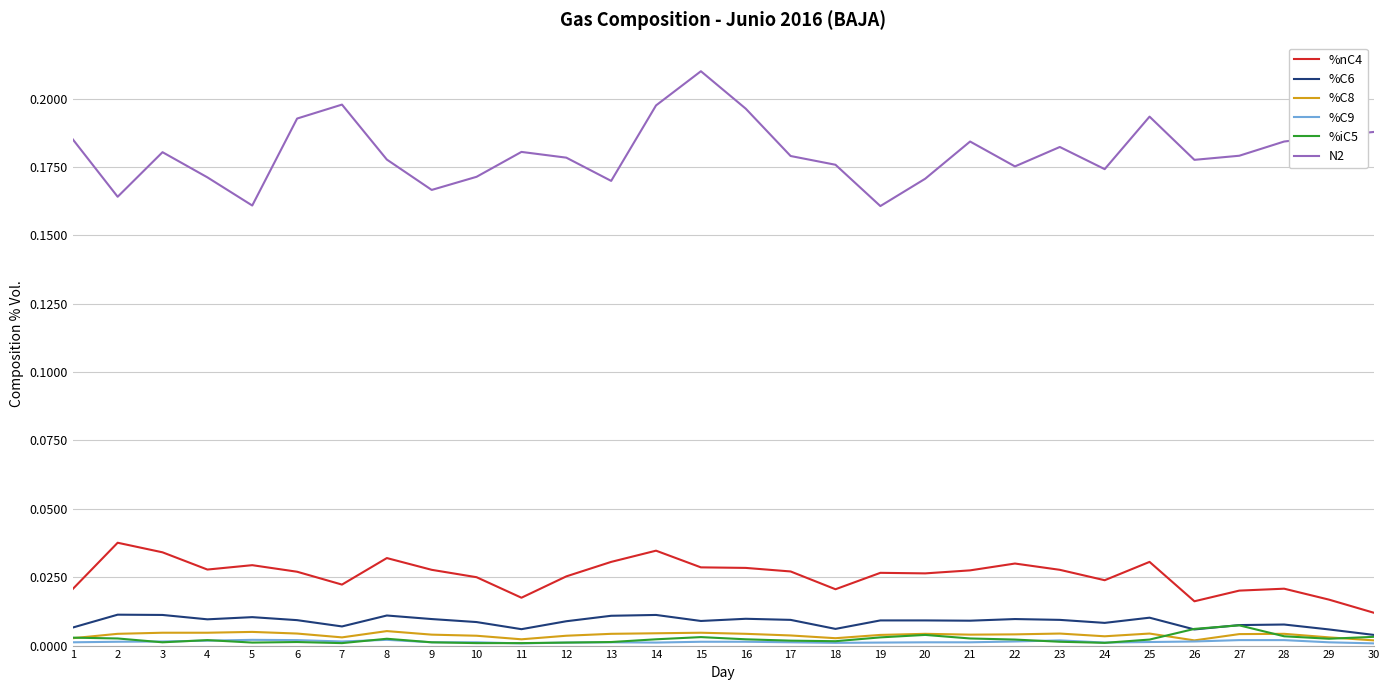

True or false: %C6 and N2 cross at least once.

False